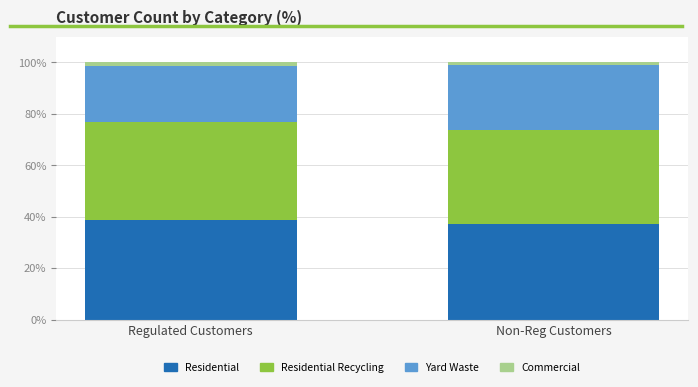

What is the average value of the Residential series?

37.8